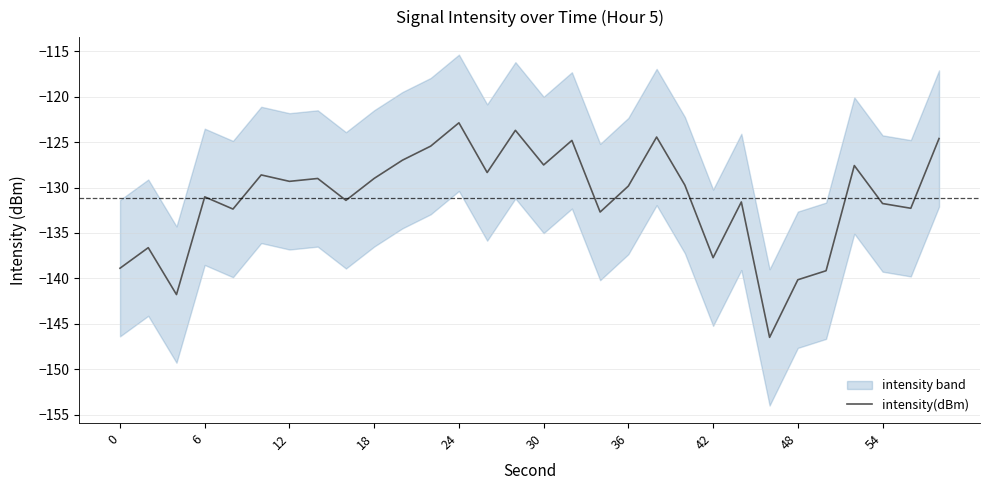

What is the maximum value shown in the chart?

-122.9